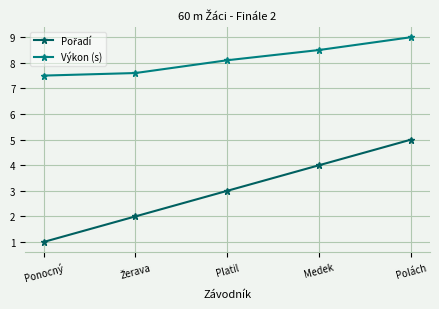

What is the difference between the highest and lowest values at Medek?

4.5